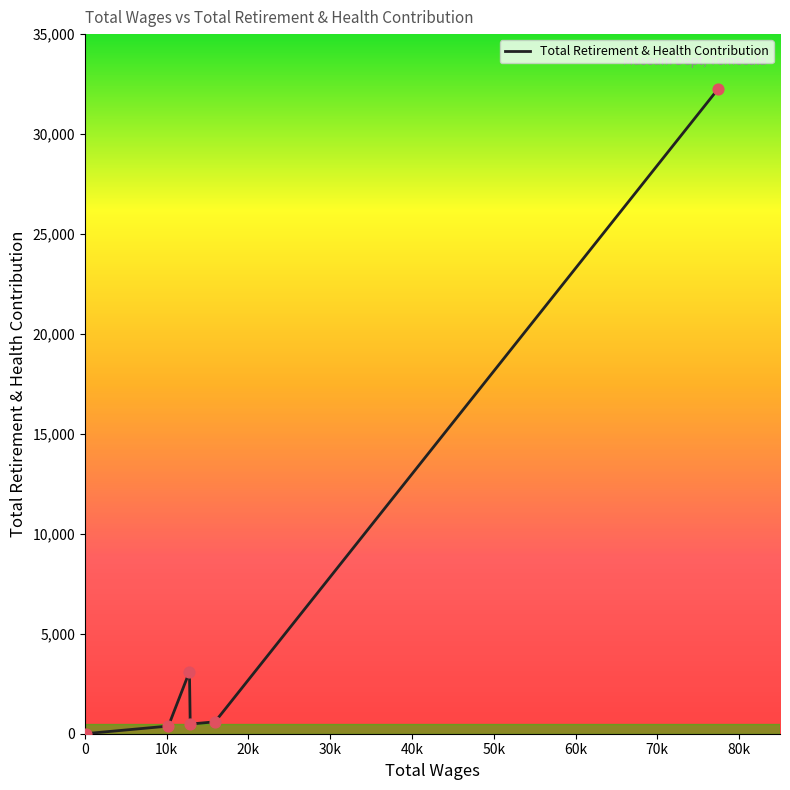

What is the maximum value shown in the chart?

32231